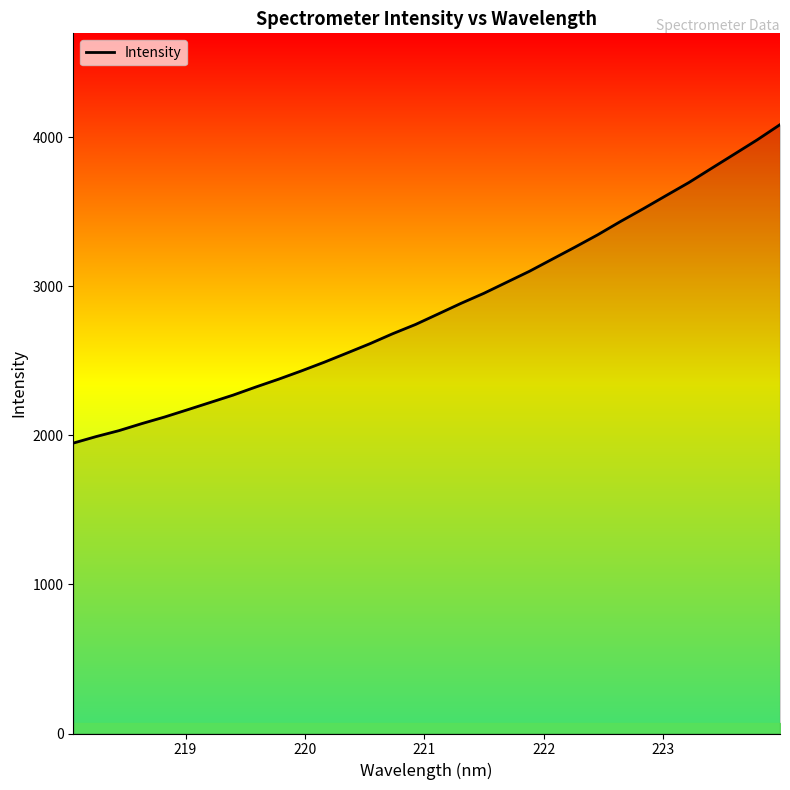

Count the number of values greater than 2814.

16